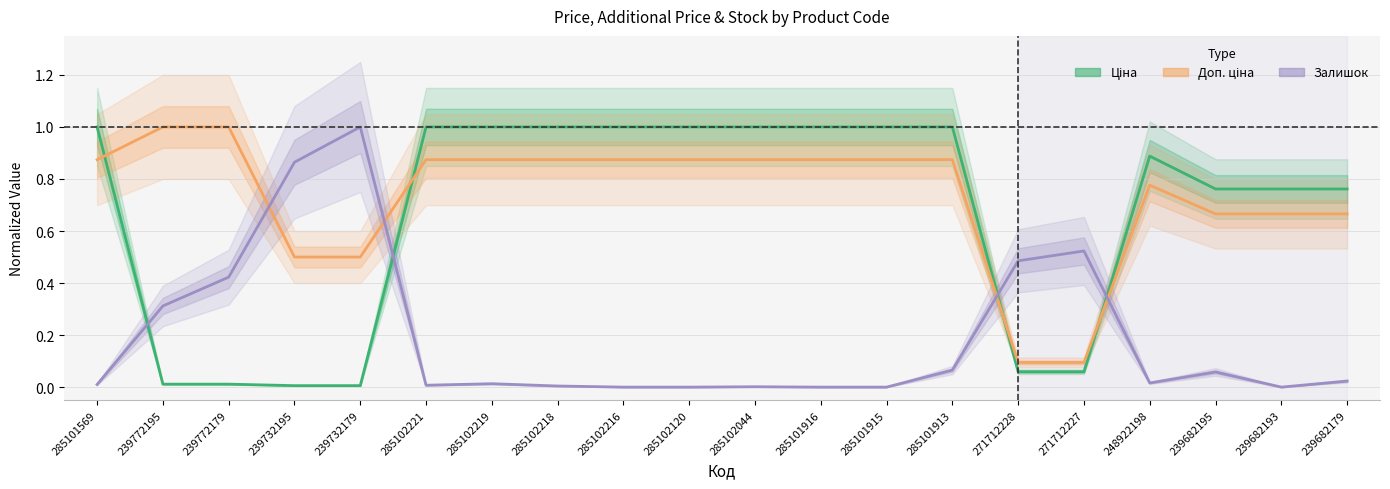

Reading left to right, extract all data points from this chart.

Ціна: 285101569=1.0	239772195=0.0	239772179=0.0	239732195=0.0	239732179=0.0	285102221=1.0	285102219=1.0	285102218=1.0	285102216=1.0	285102120=1.0	285102044=1.0	285101916=1.0	285101915=1.0	285101913=1.0	271712228=0.1	271712227=0.1	248922198=0.9	239682195=0.8	239682193=0.8	239682179=0.8
Доп. ціна: 285101569=0.9	239772195=1.0	239772179=1.0	239732195=0.5	239732179=0.5	285102221=0.9	285102219=0.9	285102218=0.9	285102216=0.9	285102120=0.9	285102044=0.9	285101916=0.9	285101915=0.9	285101913=0.9	271712228=0.1	271712227=0.1	248922198=0.8	239682195=0.7	239682193=0.7	239682179=0.7
Залишок: 285101569=0.0	239772195=0.3	239772179=0.4	239732195=0.9	239732179=1.0	285102221=0.0	285102219=0.0	285102218=0.0	285102216=0.0	285102120=0.0	285102044=0.0	285101916=0.0	285101915=0.0	285101913=0.1	271712228=0.5	271712227=0.5	248922198=0.0	239682195=0.1	239682193=0.0	239682179=0.0